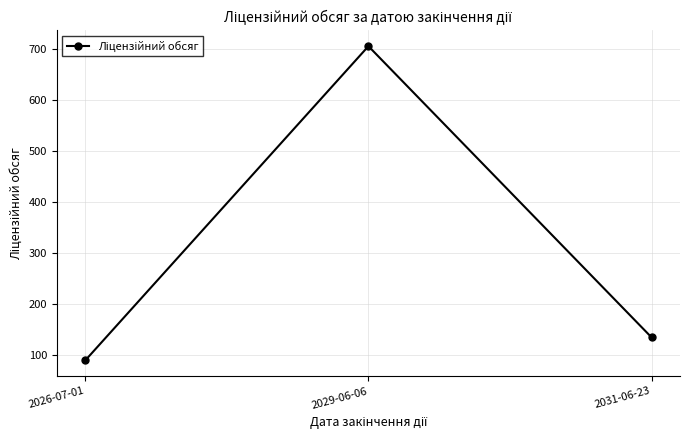

What is the label of the 3rd point from the right?

2026-07-01